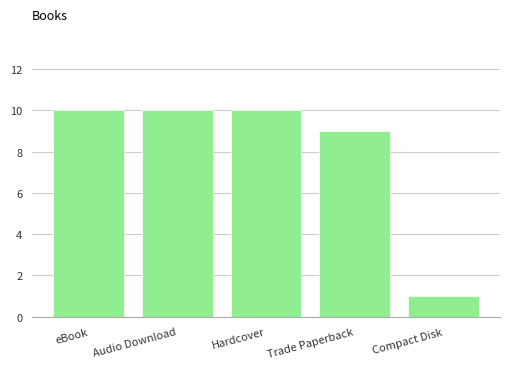

What is the value of the 2nd bar from the left?

10